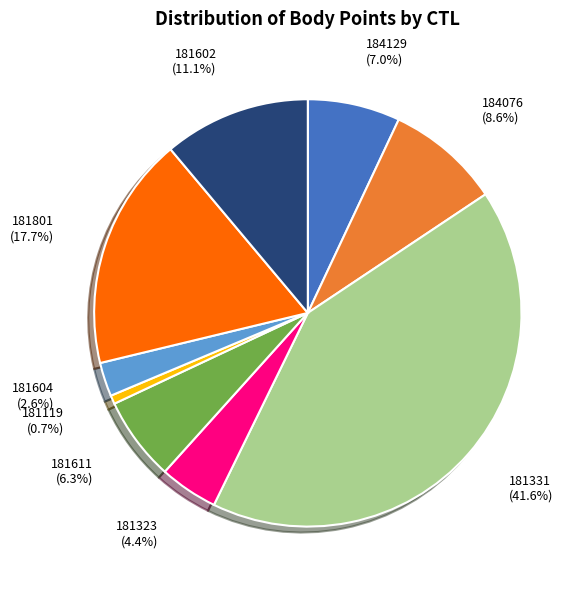

Rank the categories by value from lowest to highest.

181119, 181604, 181323, 181611, 184129, 184076, 181602, 181801, 181331